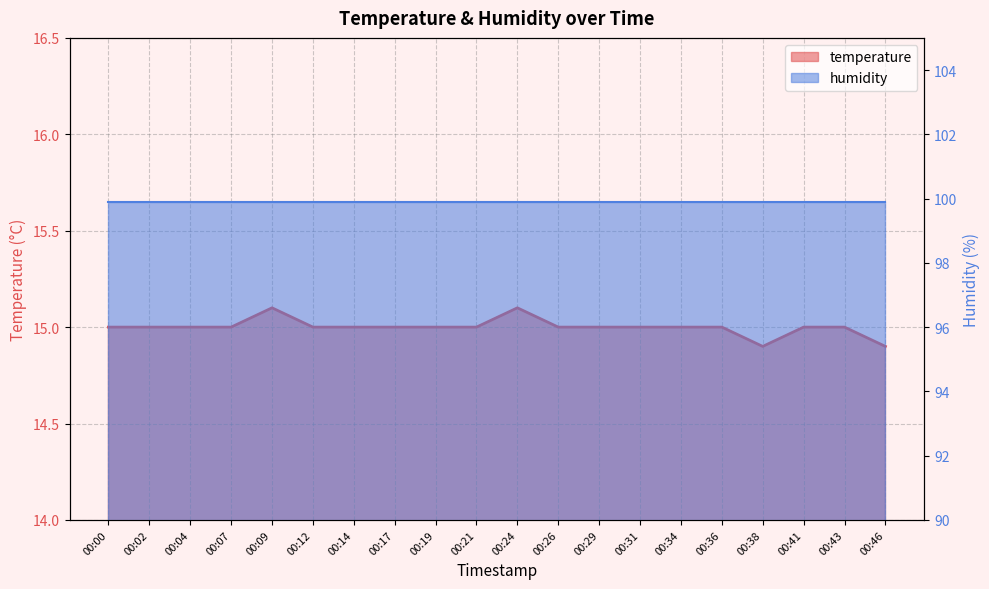

The value at 00:02 is 15.0. True or false?

True